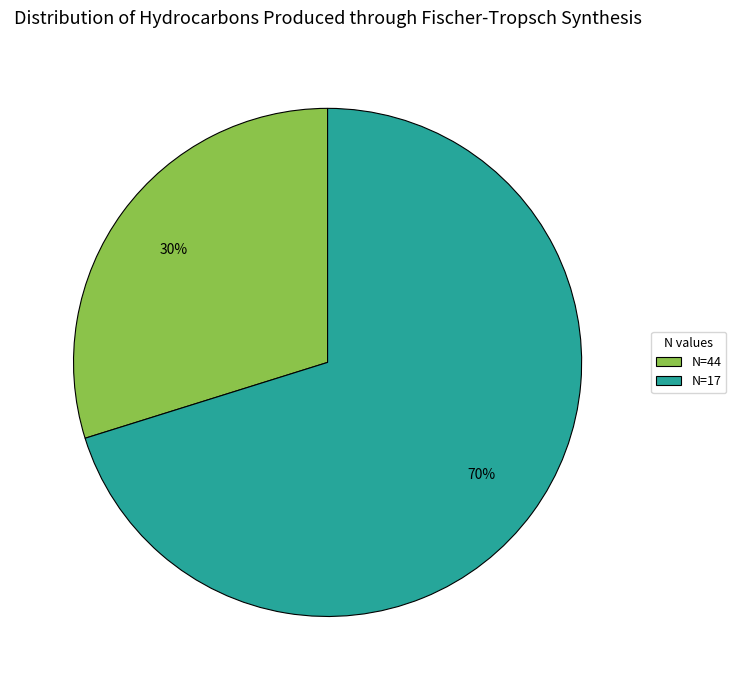

How many segments does this pie chart have?

2